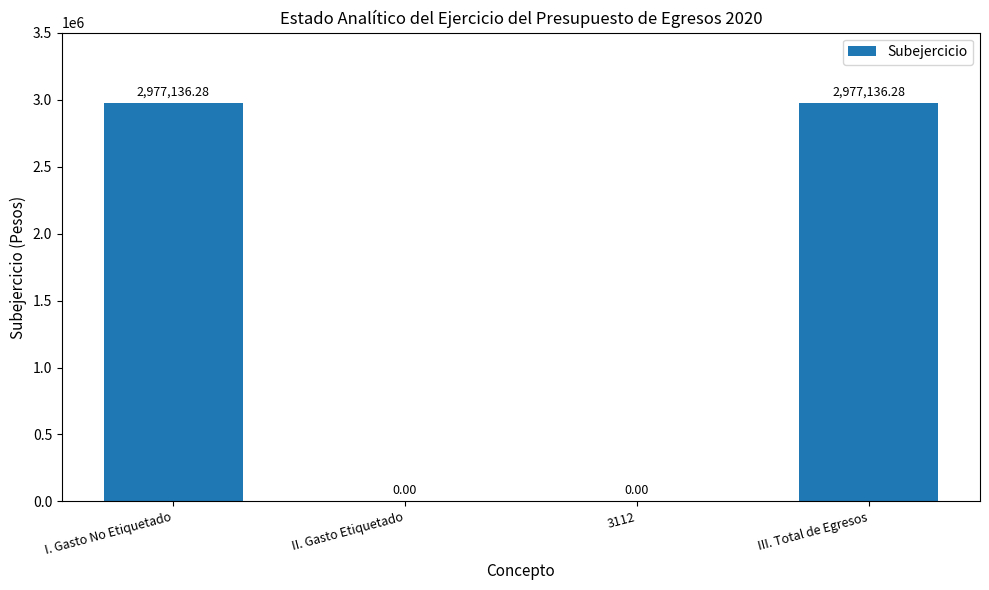

What is the greatest value displayed?

2977136.3